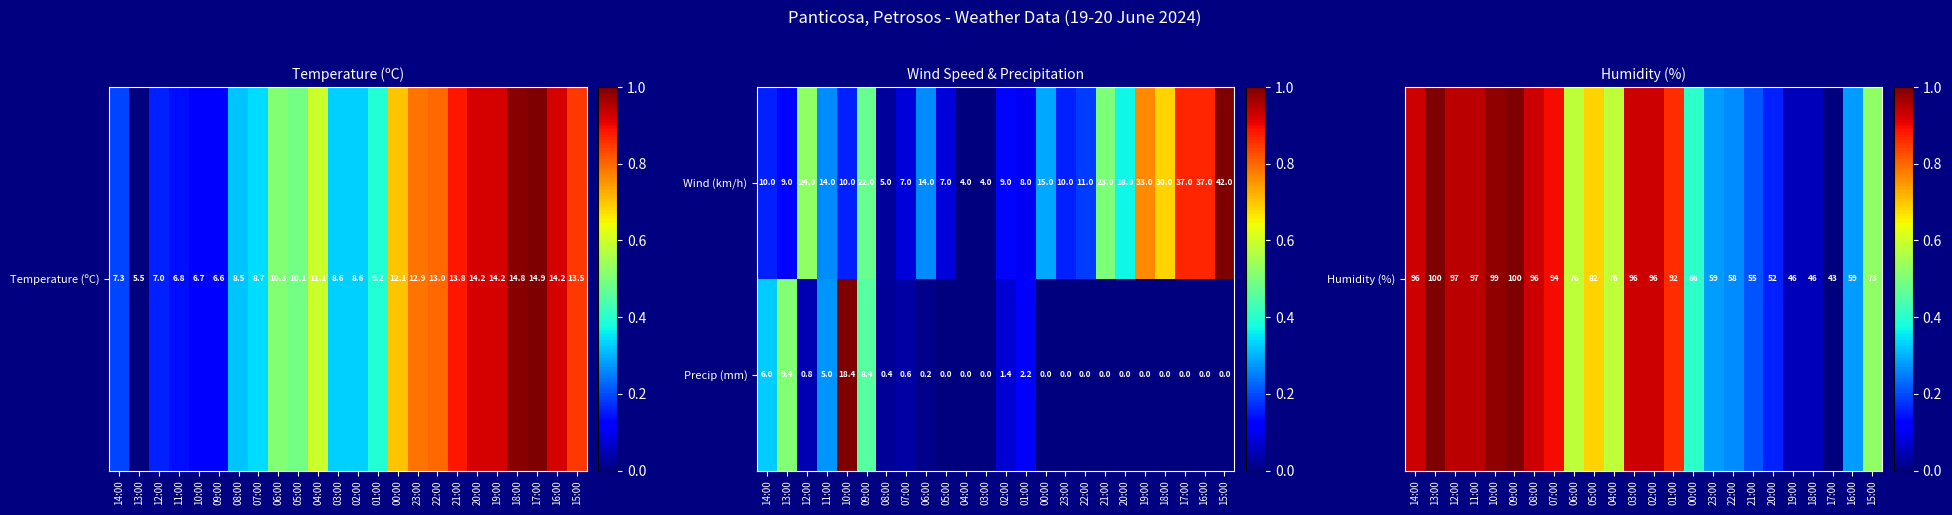

Which series has the largest range (max minus min)?

Wind (km/h)